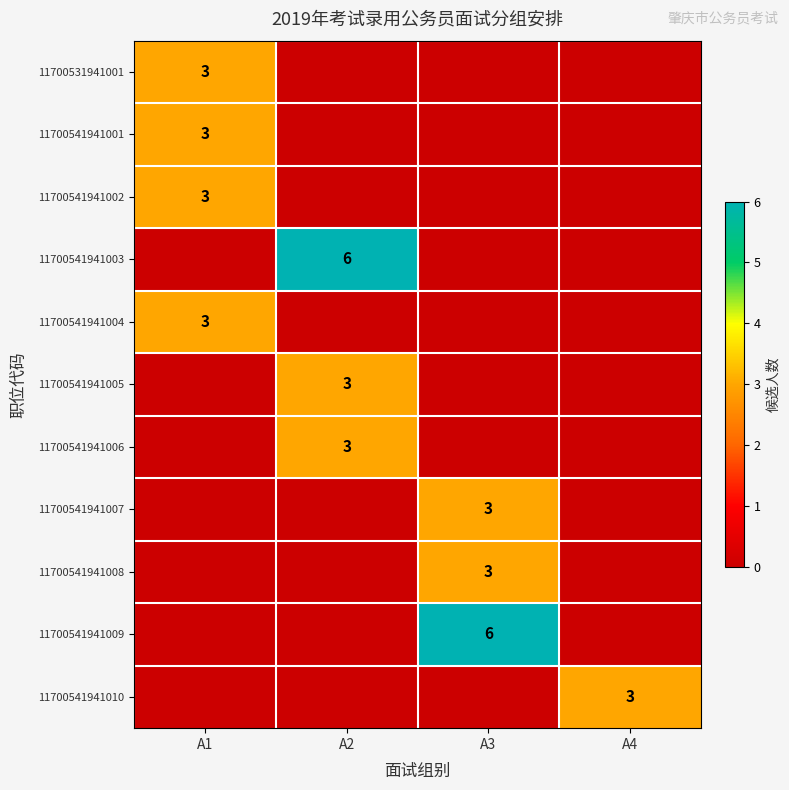

Is it true that 11700531941001 equals 3 at A1?

True